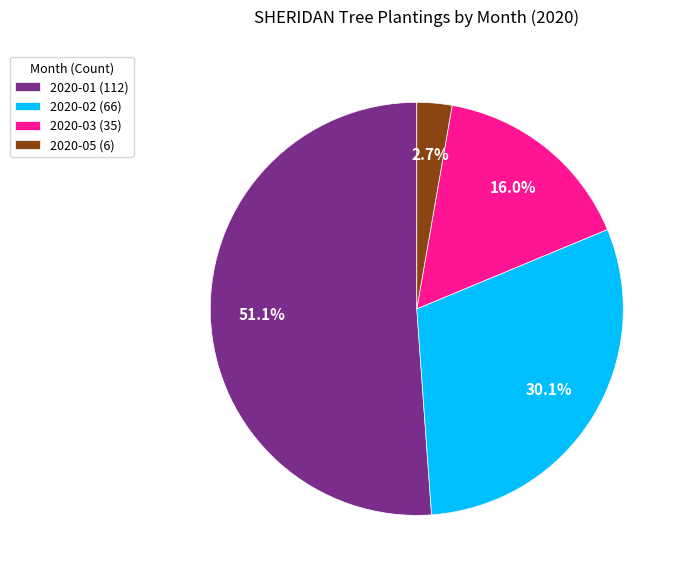

Approximately how many times larger is the value at 2020-01 (112) compared to 2020-03 (35)?

3.2